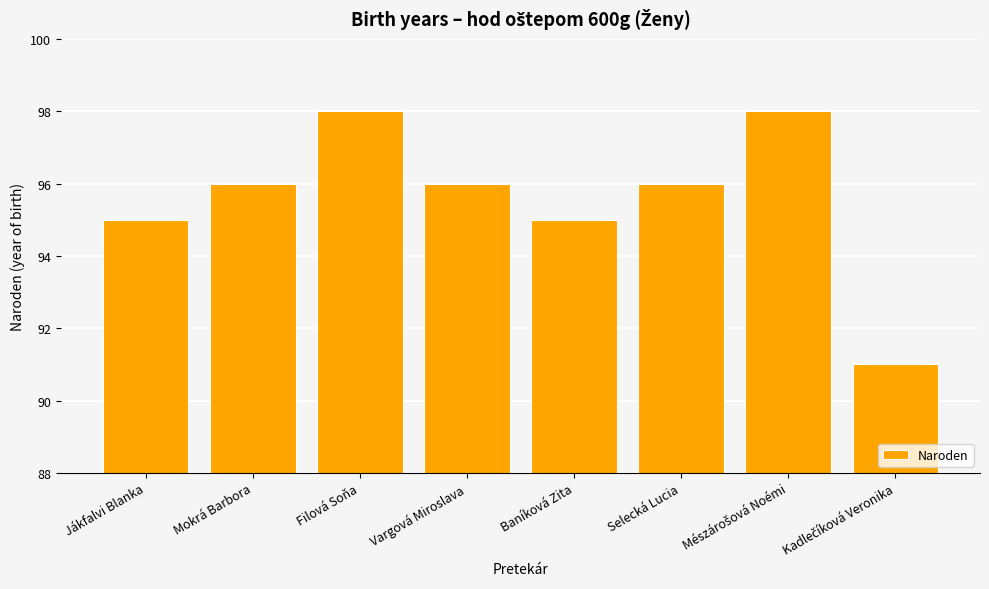

Reading left to right, extract all data points from this chart.

95	96	98	96	95	96	98	91